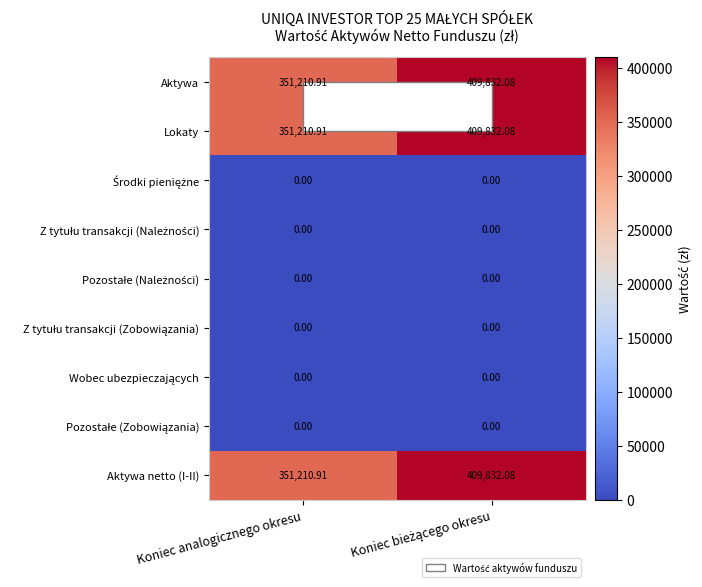

What is the difference between the highest and lowest values at Koniec analogicznego okresu?

351210.9